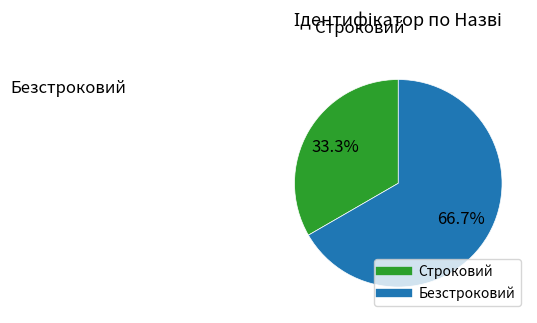

To the nearest percent, what is the average slice percentage?

50%